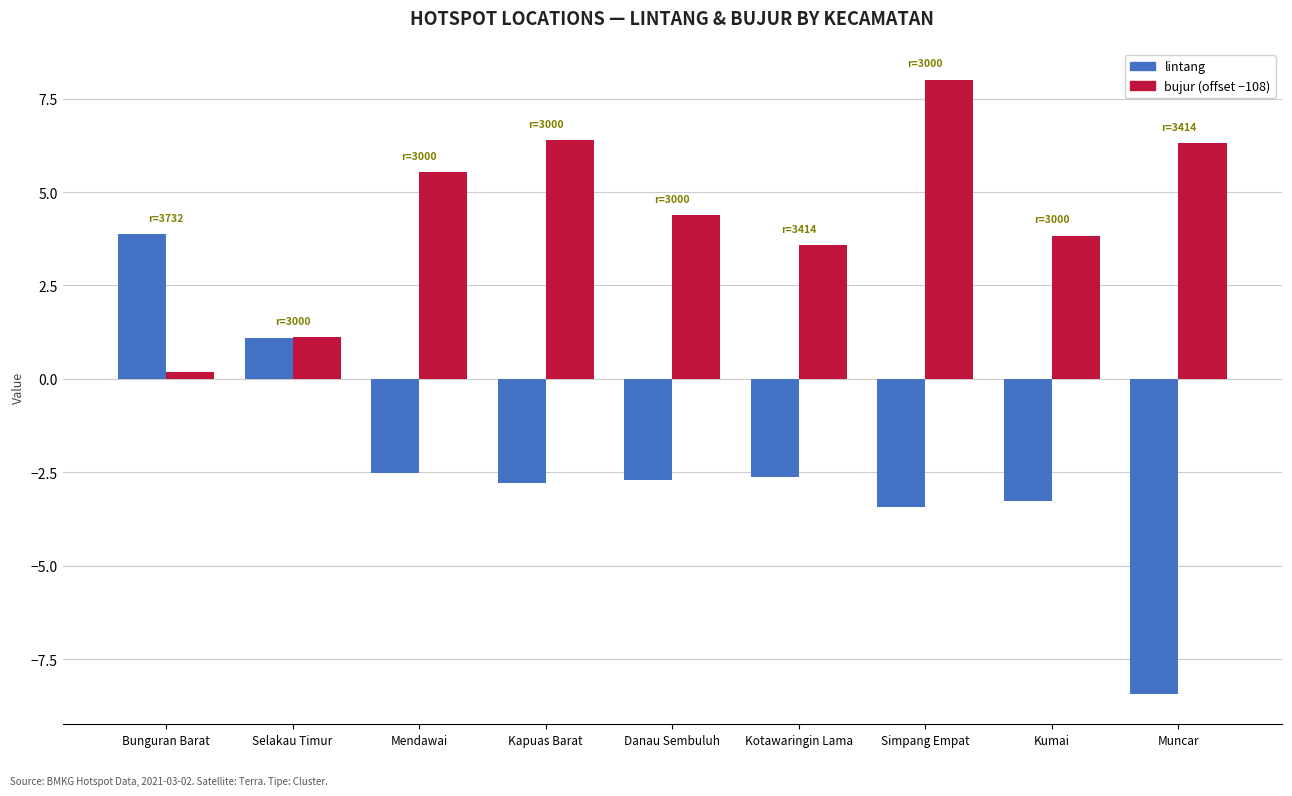

What is the lowest value of the bujur (offset −108) series?

0.2